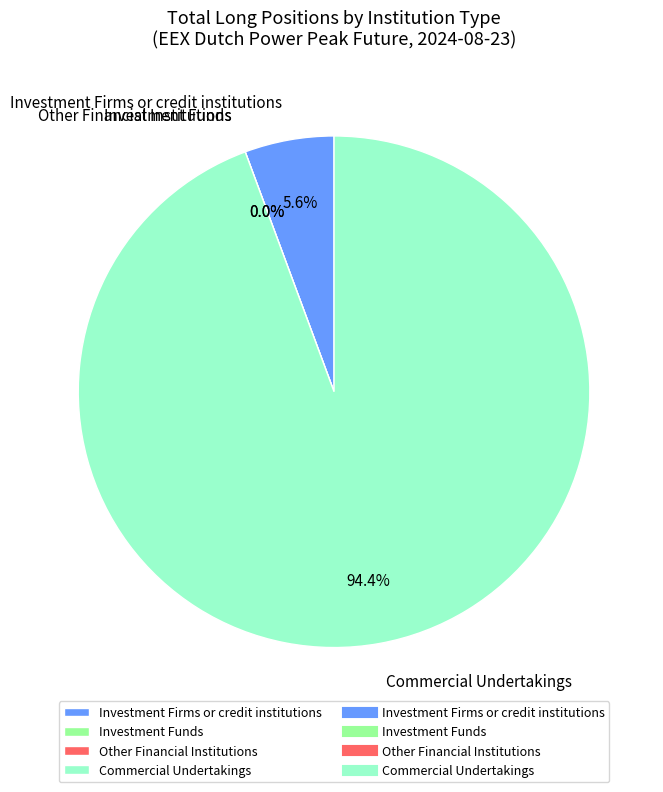

To the nearest percent, what is the average slice percentage?

25%